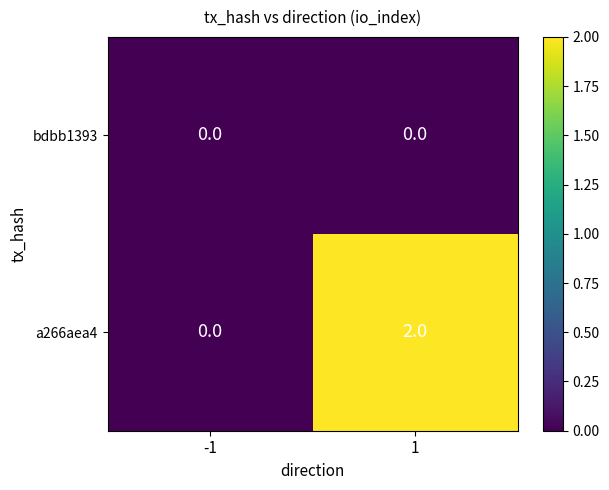

Is the value of a266aea4 at 1 greater than the value of bdbb1393 at -1?

Yes